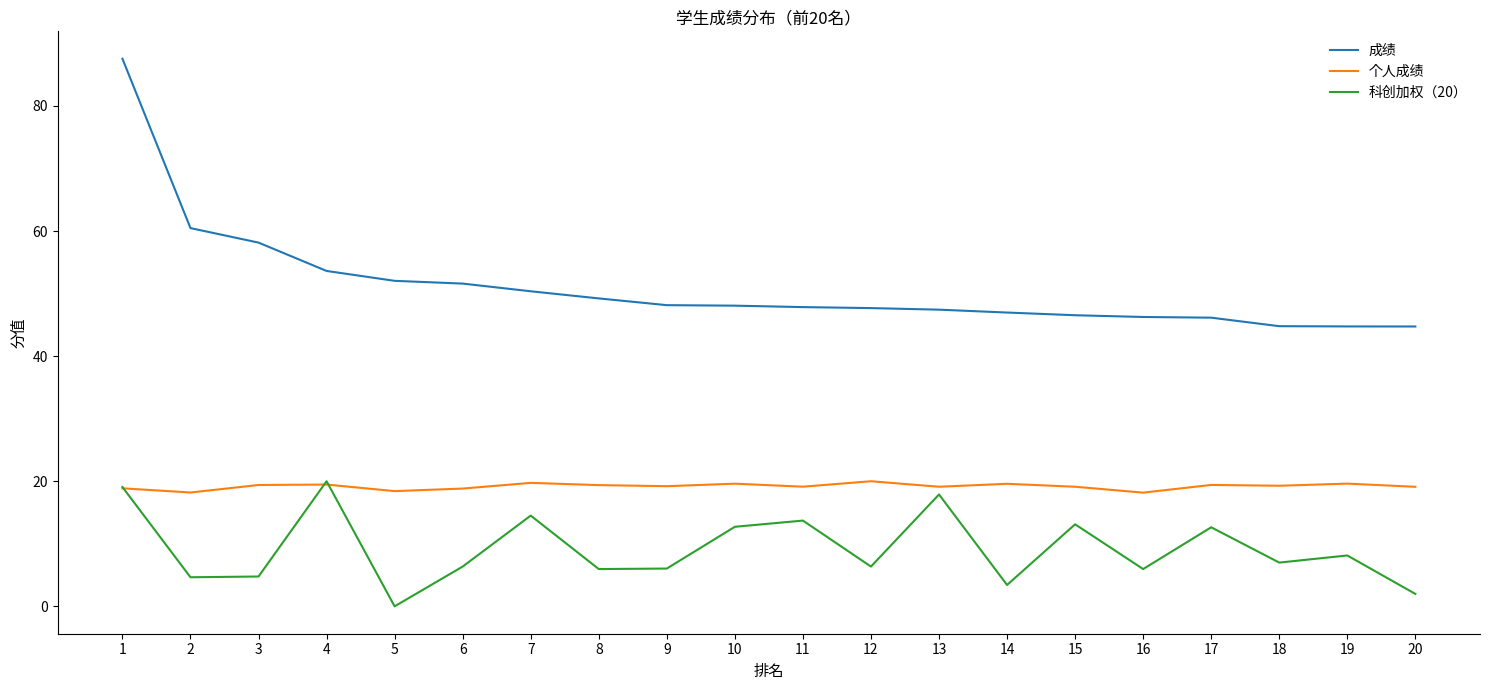

Which series has the widest spread of values?

成绩